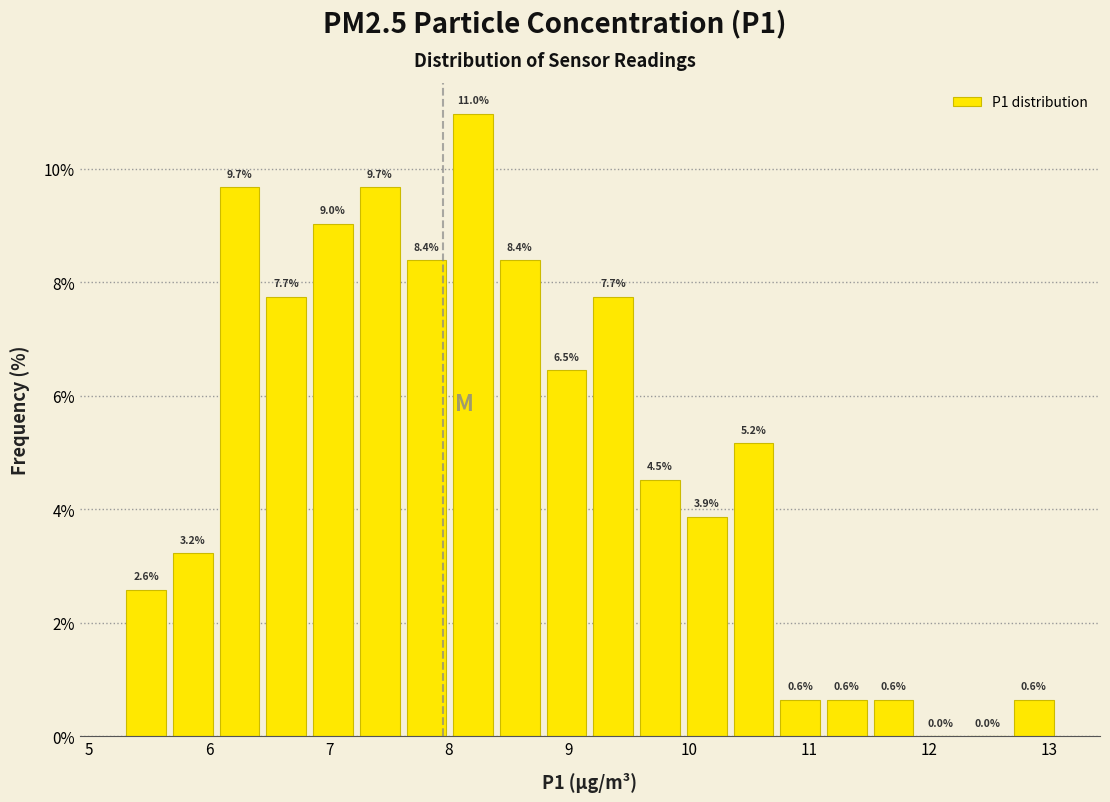

Around what value on the x-axis is the tallest bar? Give the approximate position of its centre, as read against the axis.

8.2